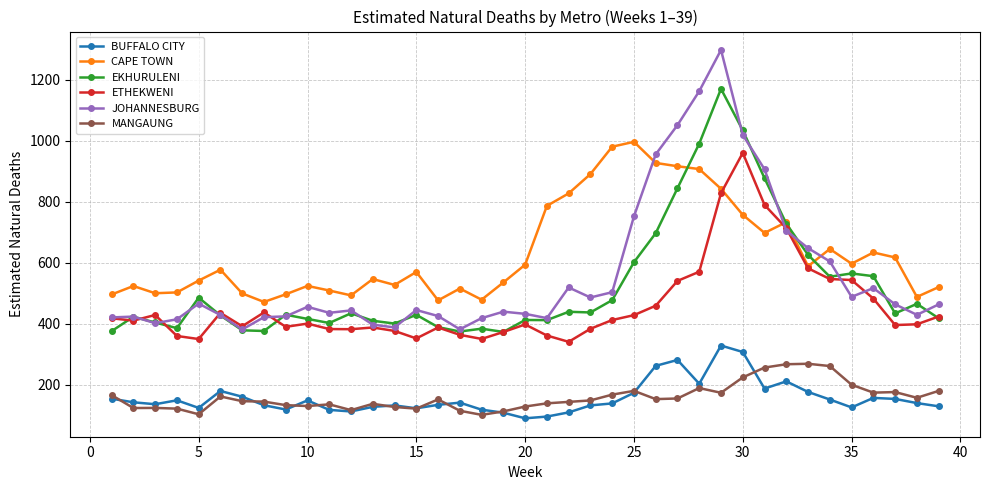

True or false: BUFFALO CITY and CAPE TOWN intersect in this chart.

False